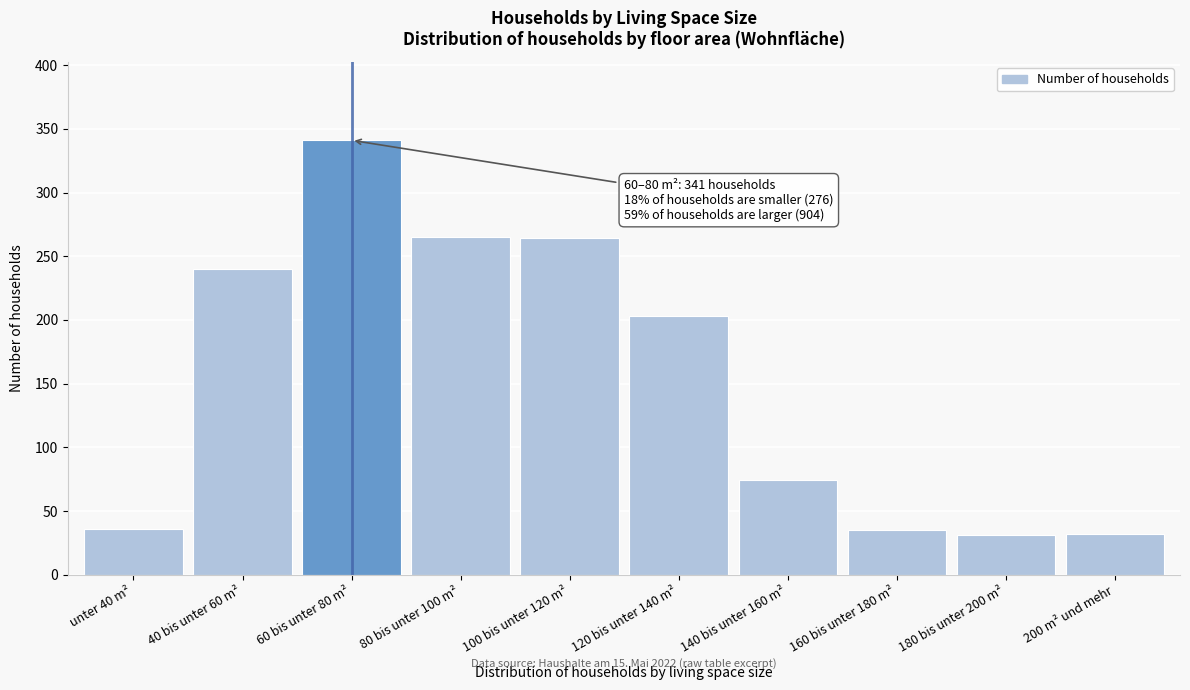

Which has a higher value, 180 bis unter 200 m² or 40 bis unter 60 m²?

40 bis unter 60 m²